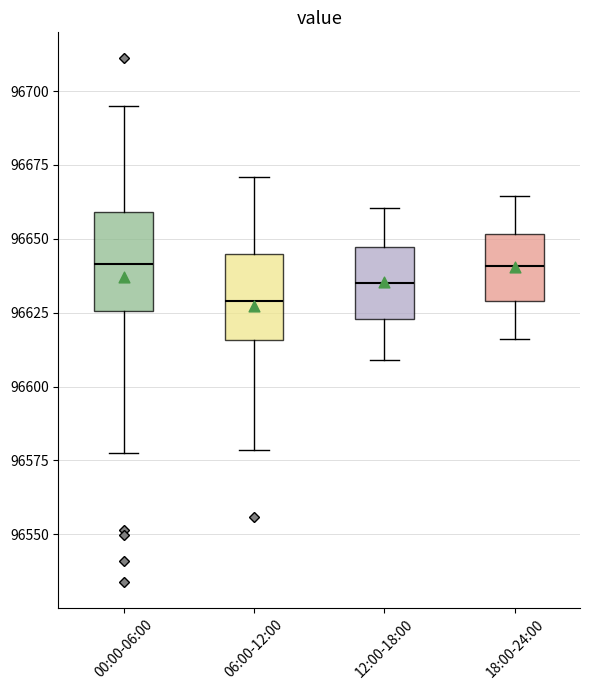

Reading left to right, transcribe this box plot: for each box, give where its median line is, the range the box spans, and where its two whiskers end, as read against the y-axis. The values are not printed on the chart, so give them approximately, as read against the axis.

00:00-06:00: median 96640, box 96625 to 96660, whiskers 96575 to 96695
06:00-12:00: median 96630, box 96615 to 96645, whiskers 96580 to 96670
12:00-18:00: median 96635, box 96625 to 96645, whiskers 96610 to 96660
18:00-24:00: median 96640, box 96630 to 96650, whiskers 96615 to 96665